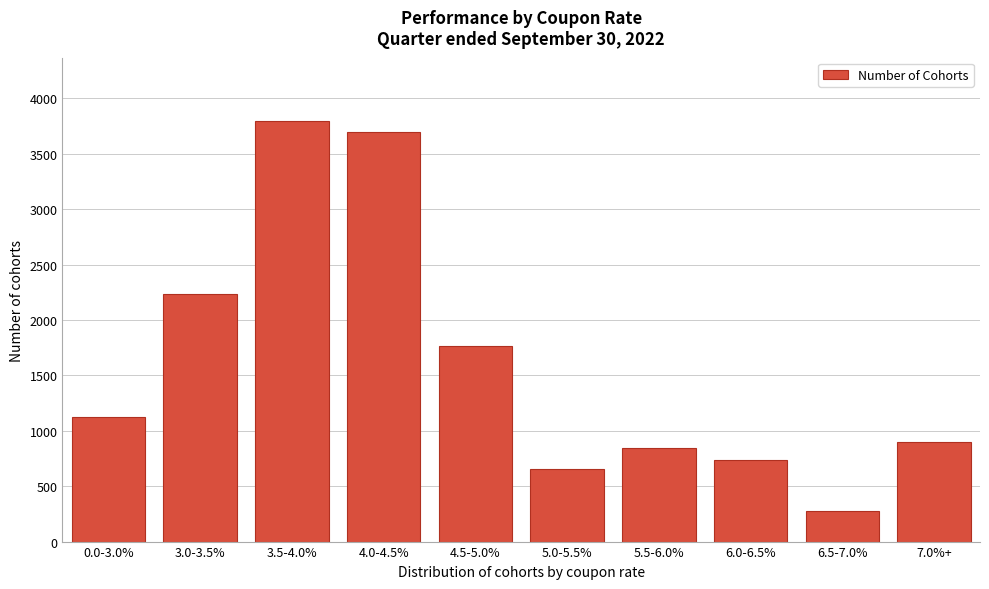

Reading left to right, what are all the values shown in this chart?

1121	2232	3798	3697	1761	657	841	736	273	900